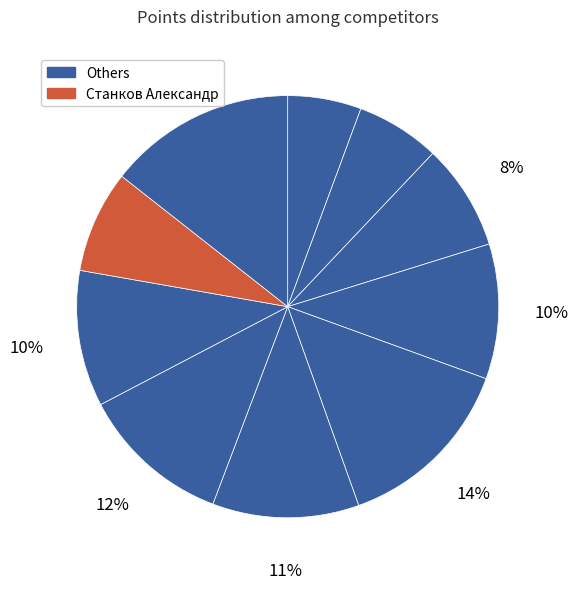

To the nearest percent, what is the difference between the largest and smallest slice percentages?

9%